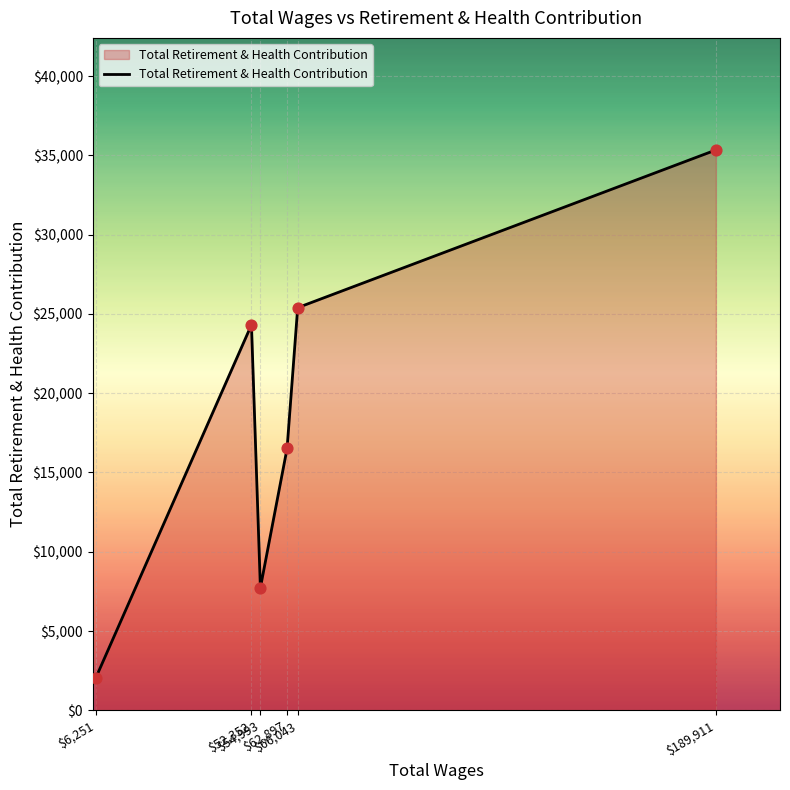

Approximately how many times larger is the value at $54,993 compared to $62,897?

0.5